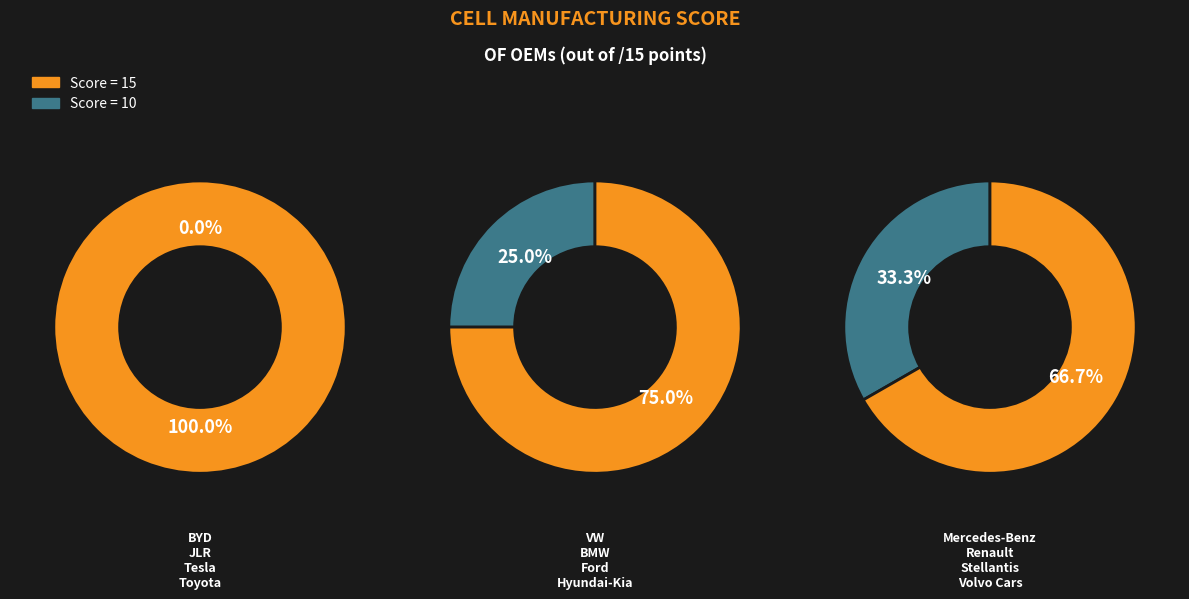

To the nearest percent, what portion does Hyundai-Kia represent?

7%